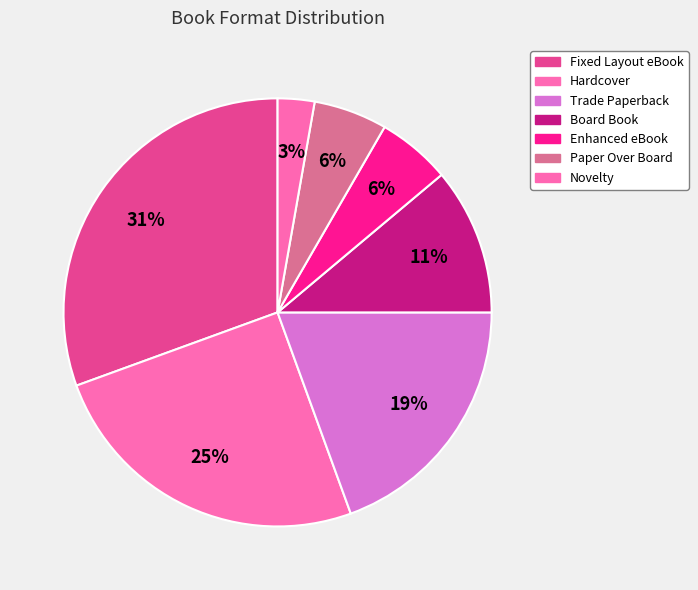

How many segments does this pie chart have?

7